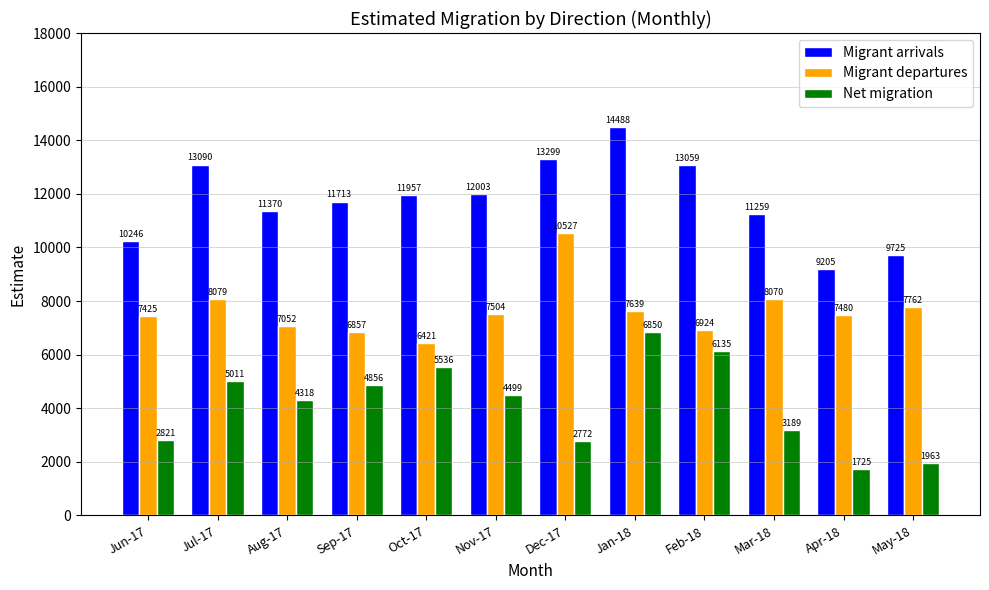

True or false: Migrant arrivals has a value of 22665 at Feb-18.

False